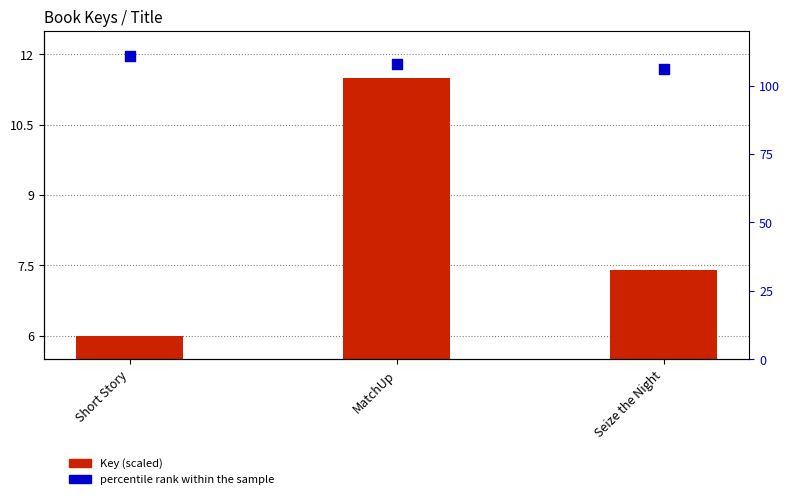

Which series has the largest Y range (max minus min)?

Key (scaled)